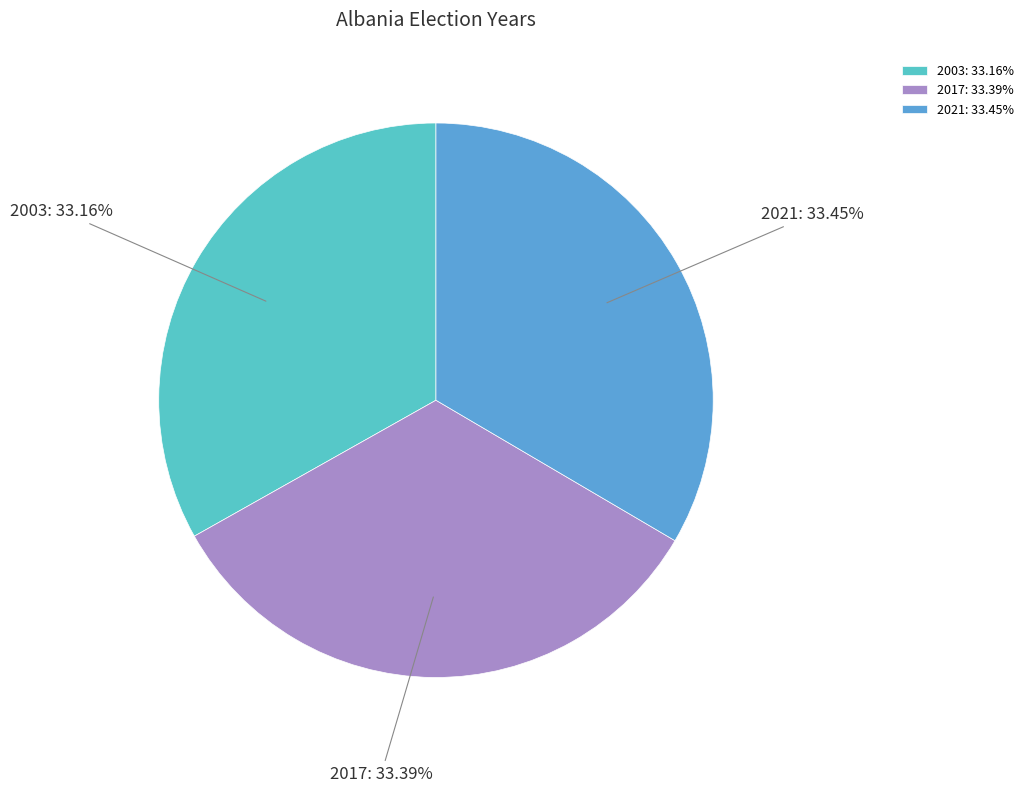

How many segments does this pie chart have?

3